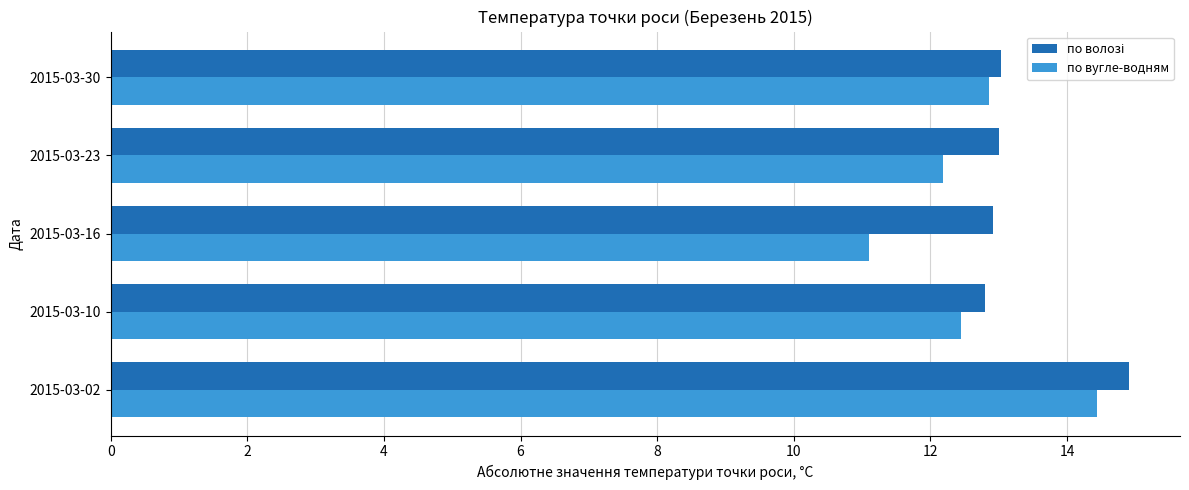

What is the total value across all series at 2015-03-02?

29.3